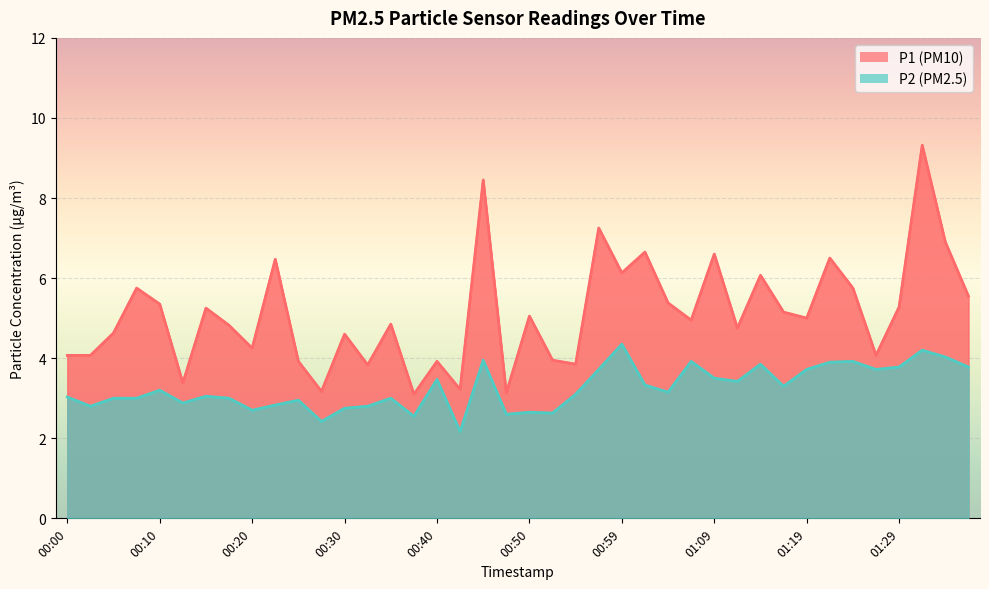

What is the total value across all series at 01:09?

10.1